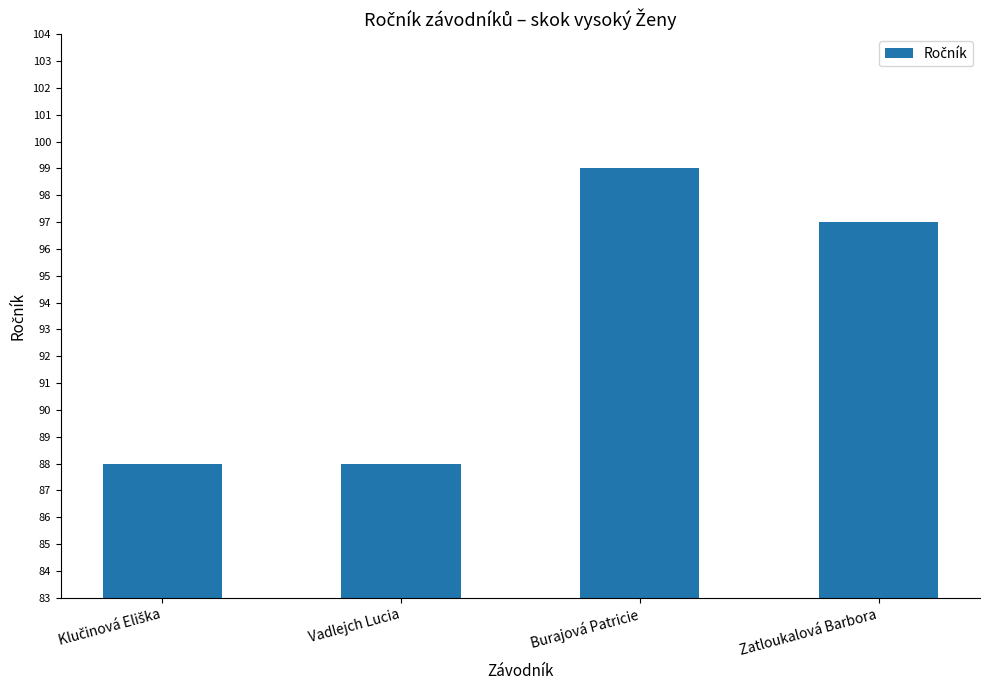

Count the values in the range 88 to 99.

4